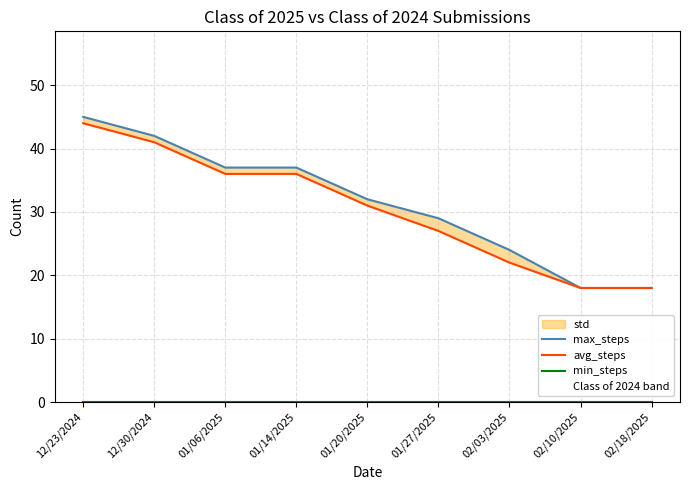

What is the label of the 7th point from the right?

01/06/2025